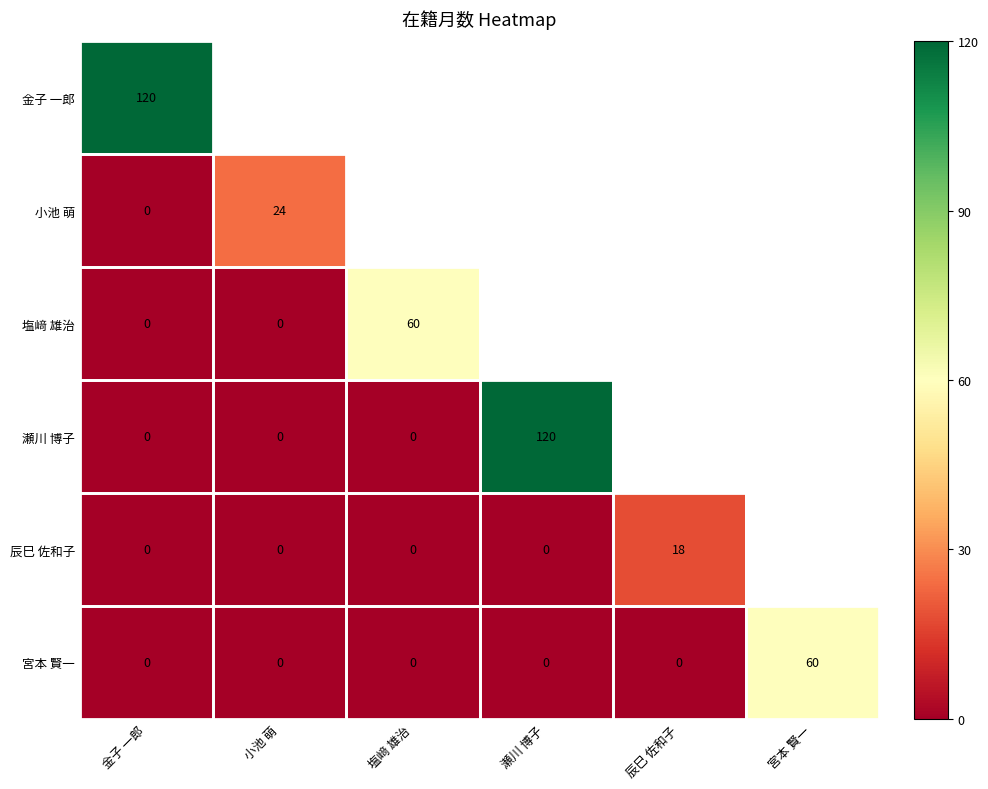

The value of 宮本 賢一 at 金子 一郎 is 0. True or false?

True